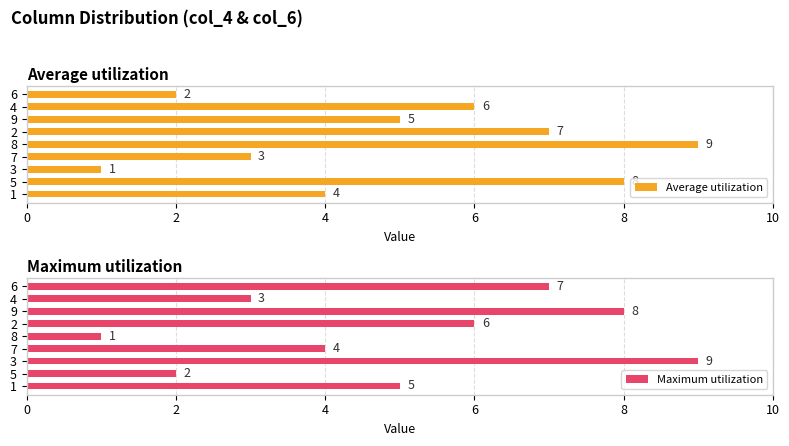

The value of Maximum utilization at 1 is 3. True or false?

False